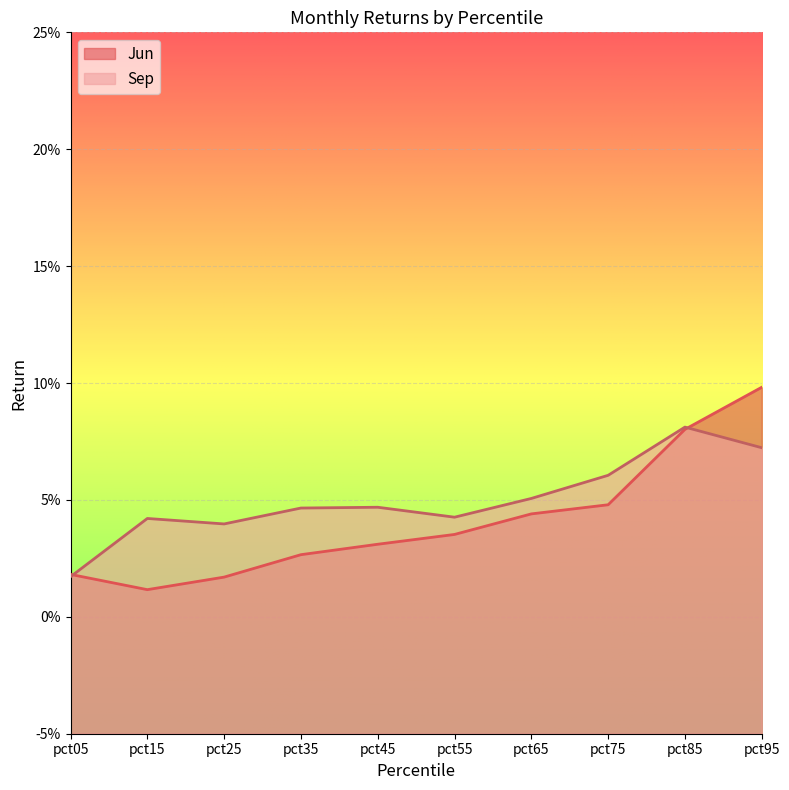

True or false: Jun has a value of 0.0 at pct35.

False